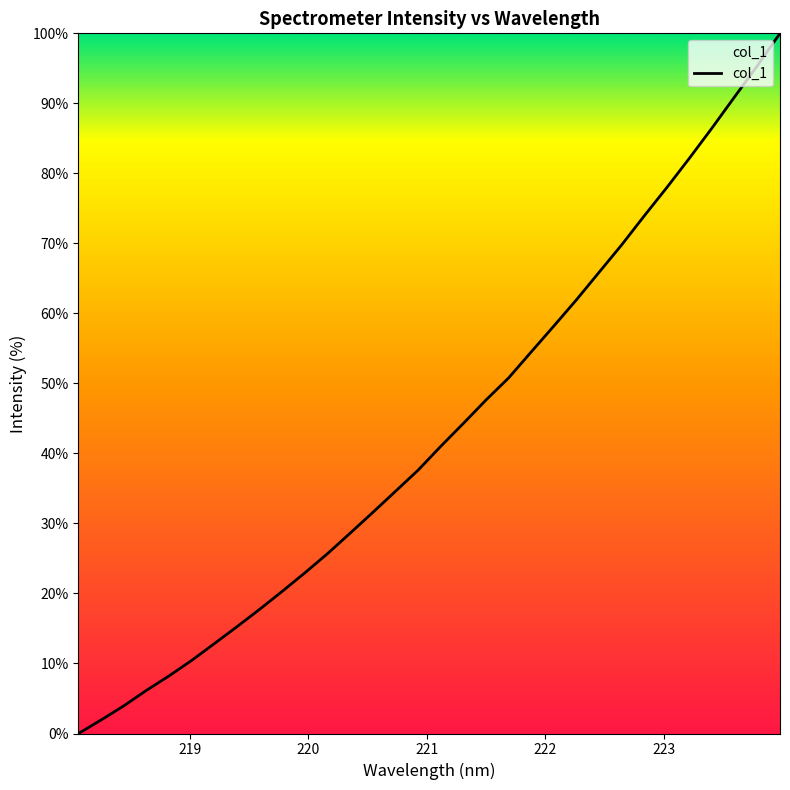

What is the difference between the maximum and minimum values?

100.0